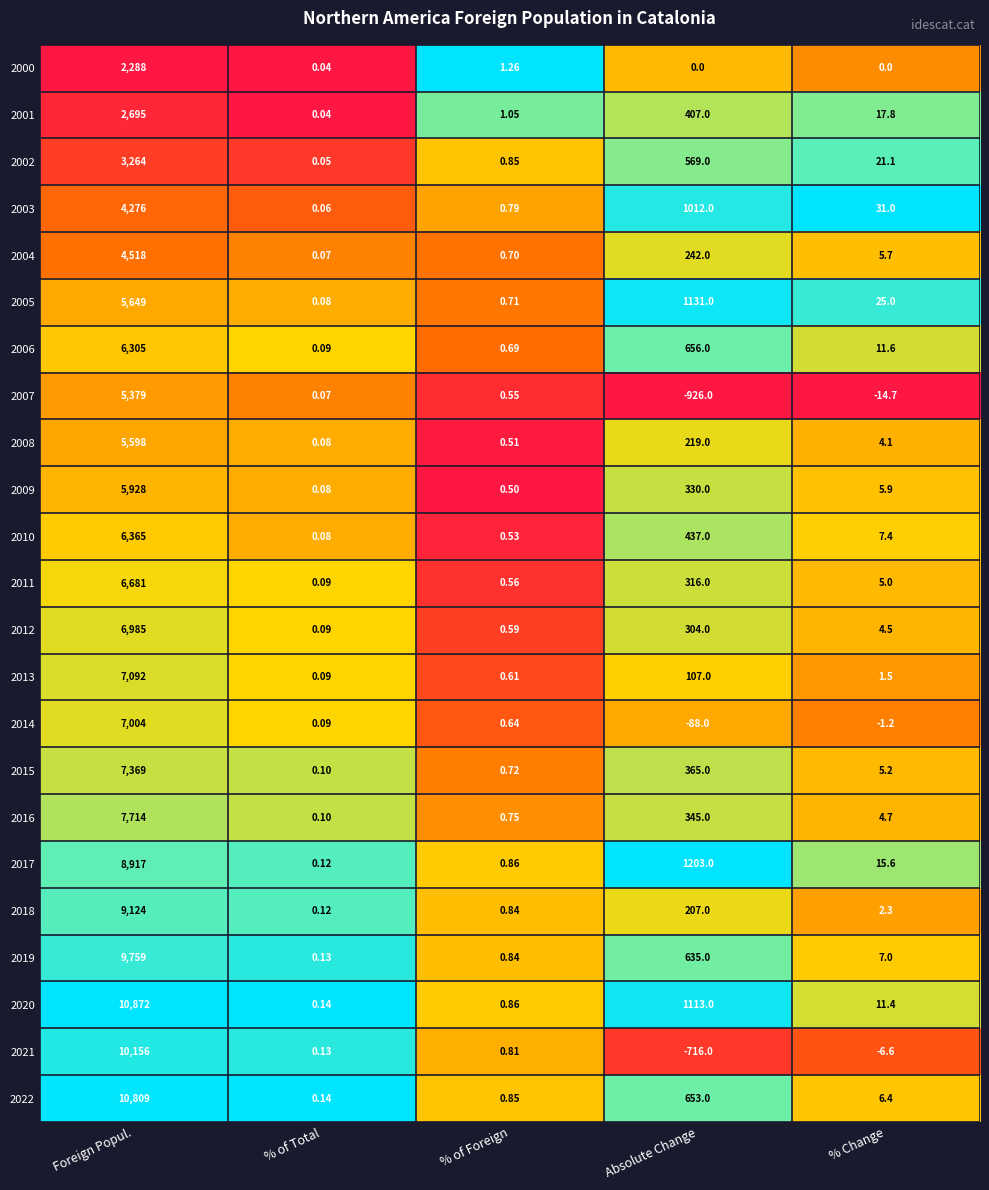

At which label does 2018 reach its minimum?

% of Total